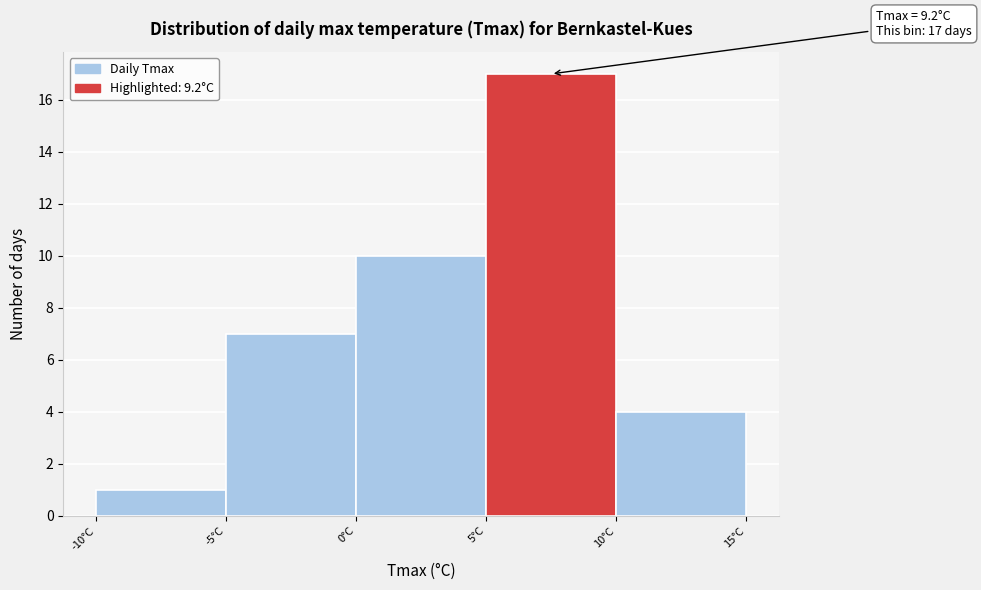

Over which range of the x-axis is the bar tallest?

5 to 10